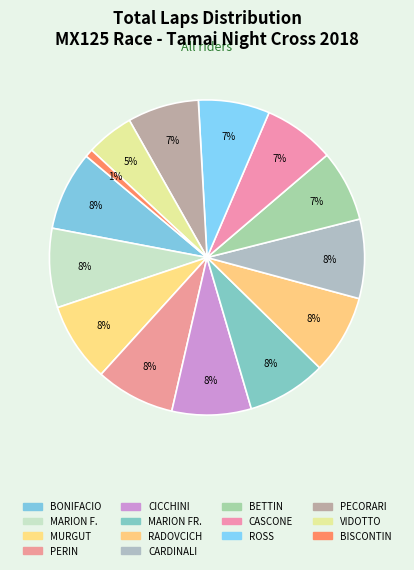

How many slices are in this pie chart?

14